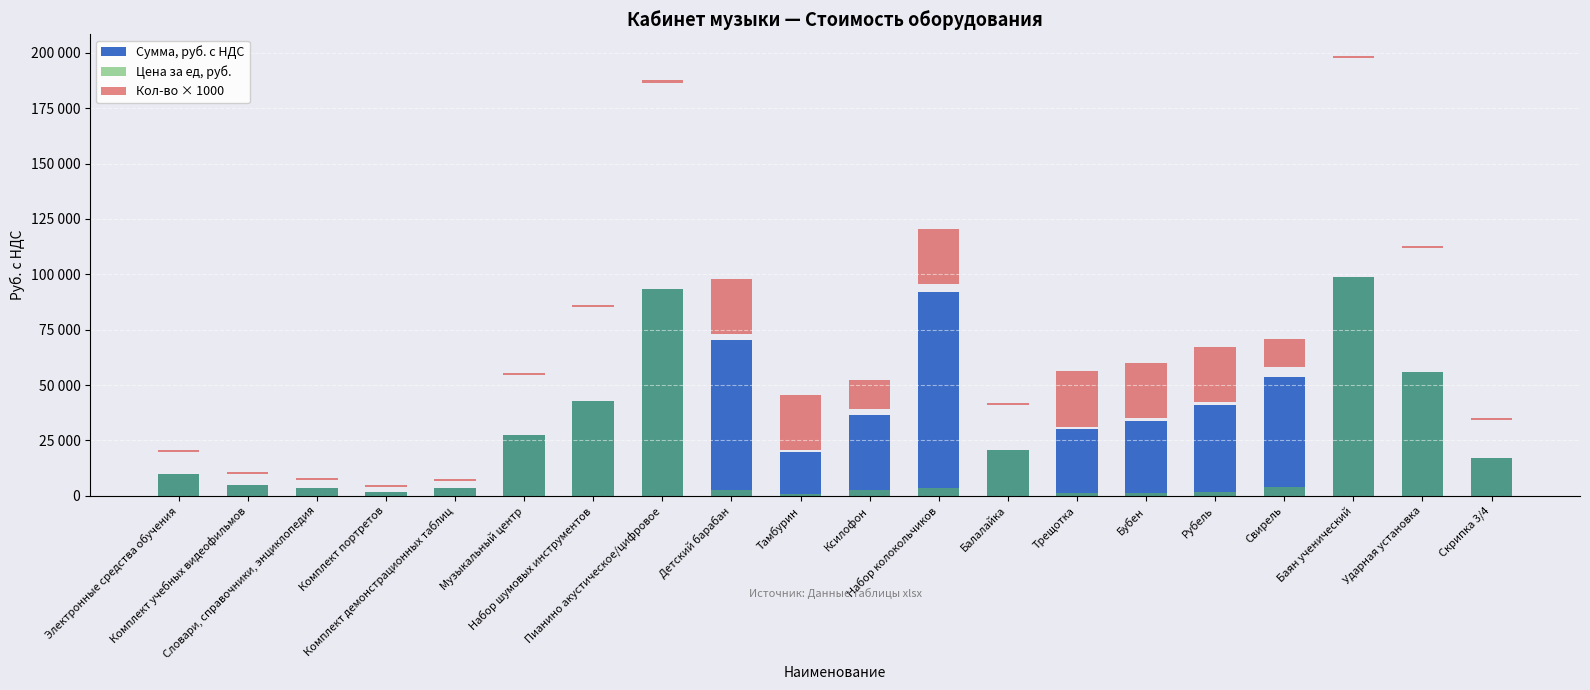

How many data points in Сумма, руб. с НДС are less than 33750?

10